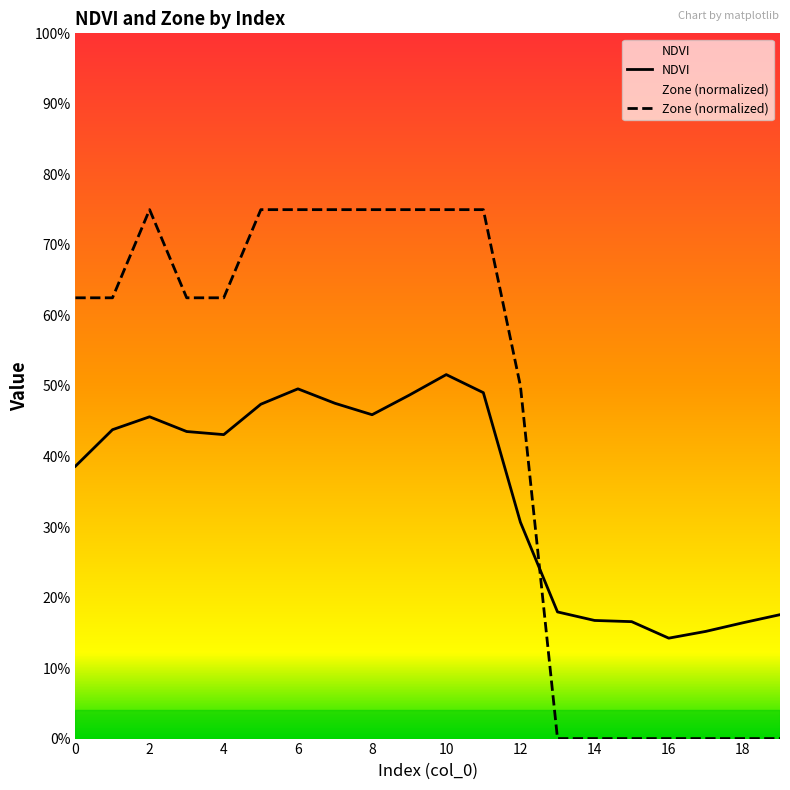

What is the highest value of the NDVI series?

0.5